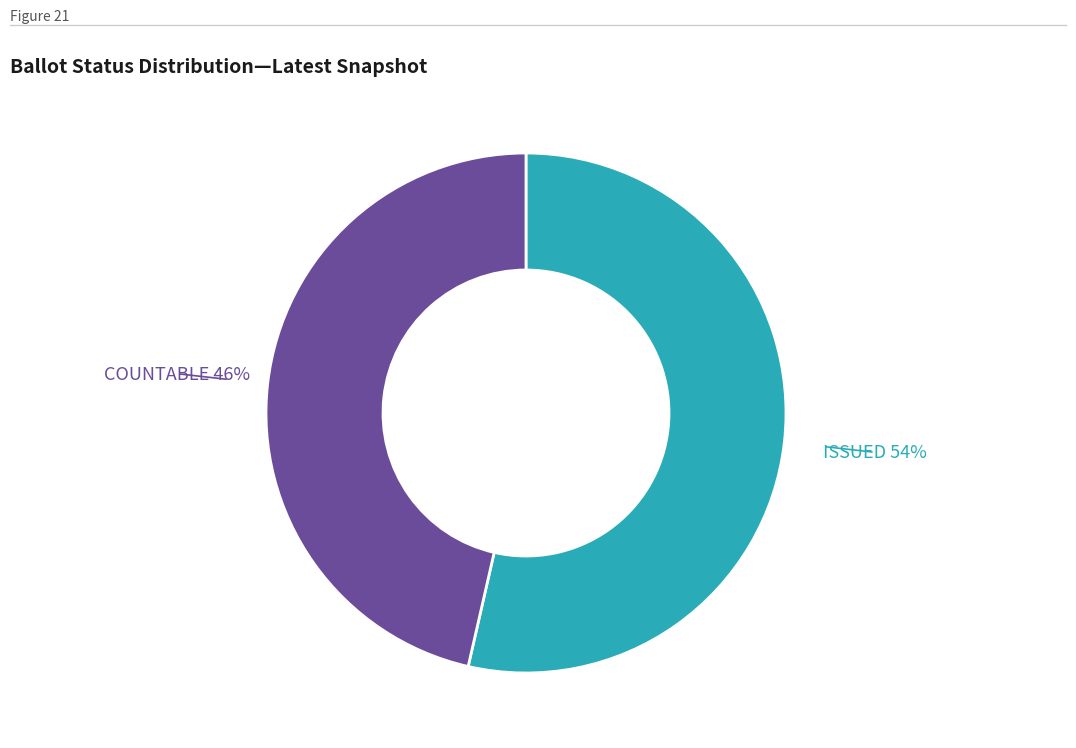

To the nearest percent, what is the average slice percentage?

50%